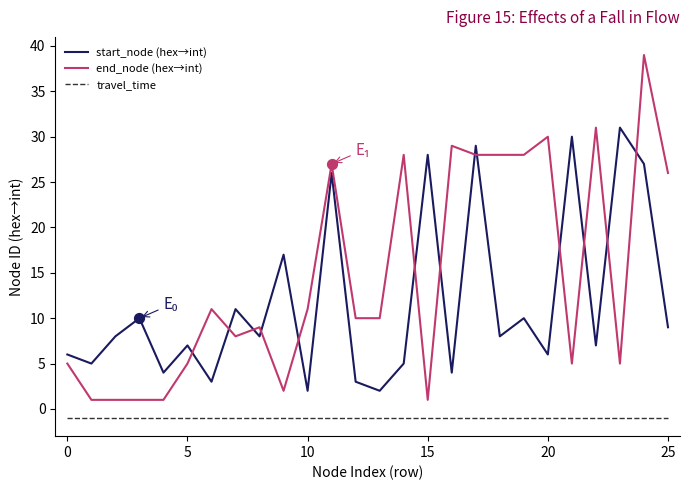

Rank the series by their maximum value, from highest to lowest.

end_node (hex→int), start_node (hex→int), travel_time